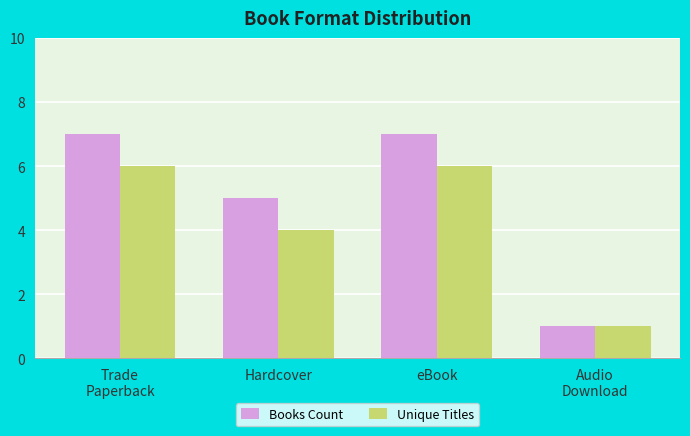

What is the sum of all Unique Titles values?

17